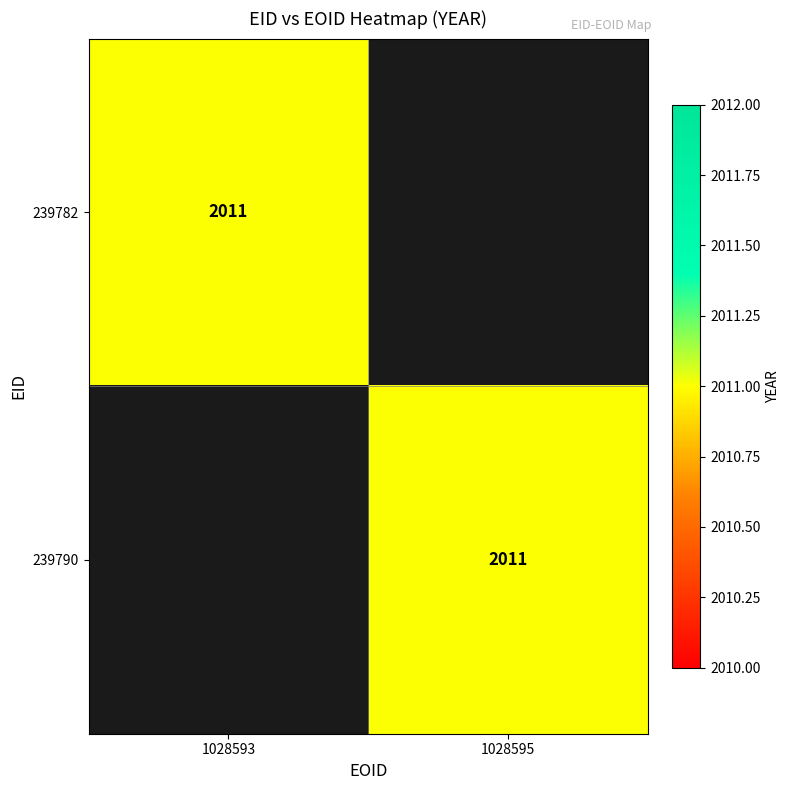

Is it true that 239782 equals 2011 at 1028593?

True